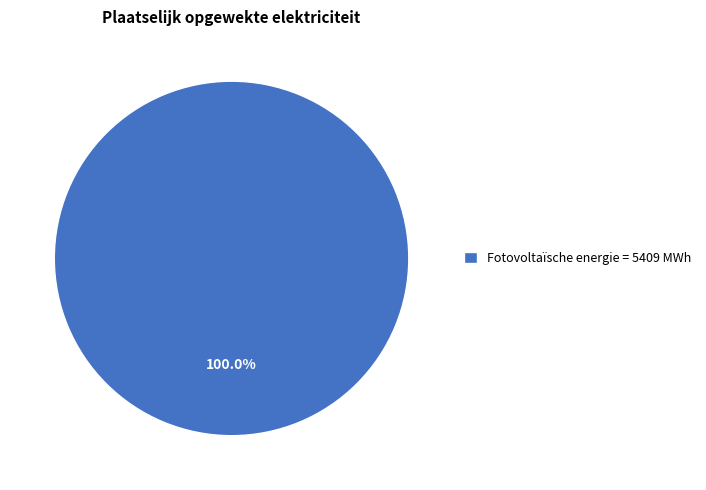

Rank the categories by value from highest to lowest.

Fotovoltaïsche energie = 5409 MWh